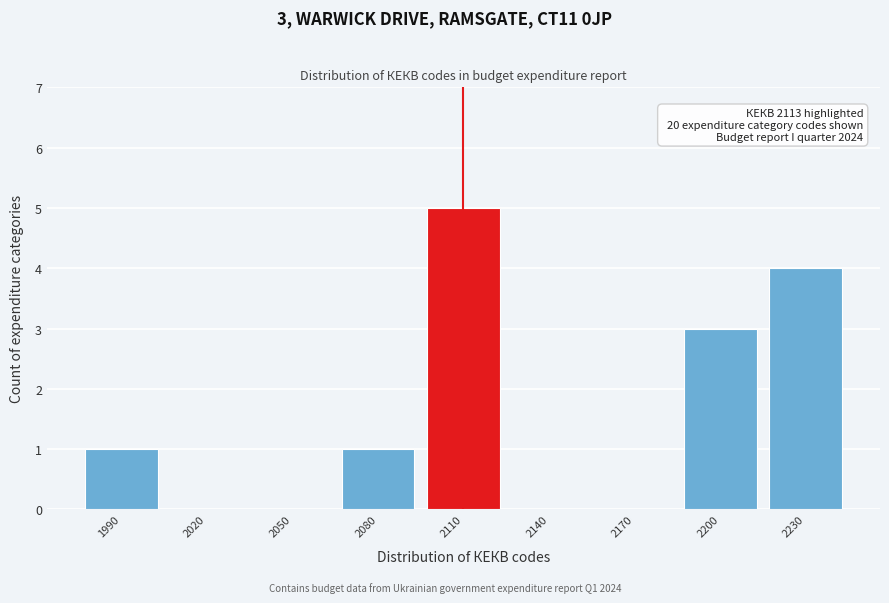

Reading left to right, transcribe all the data shown in this chart.

1990=1	2020=0	2050=0	2080=1	2110=5	2140=0	2170=0	2200=3	2230=4